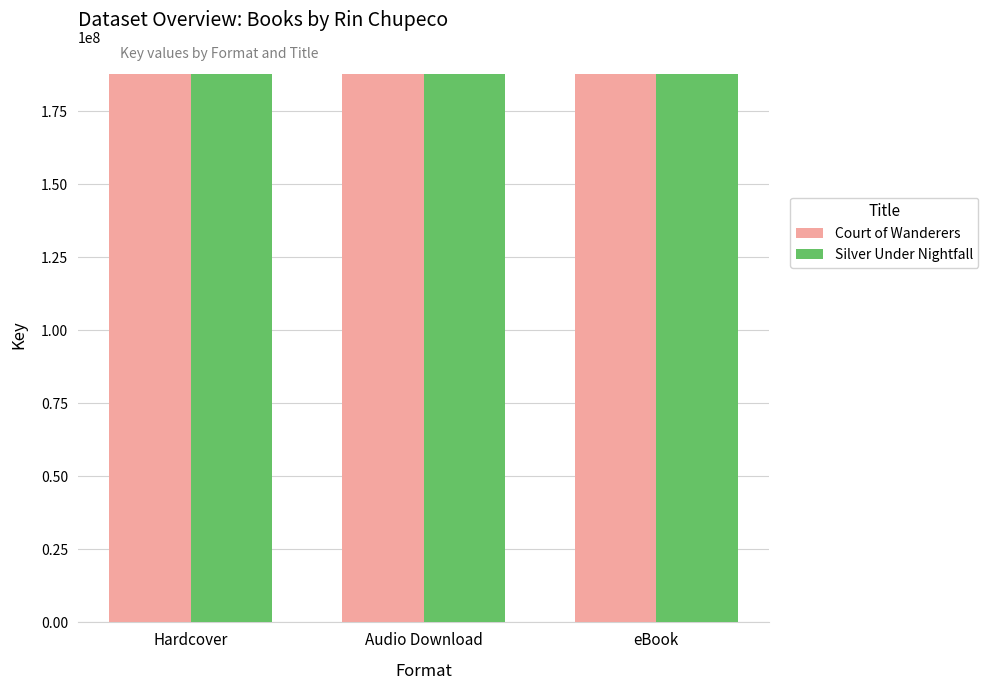

What is the total value across all series at Audio Download?

375228485